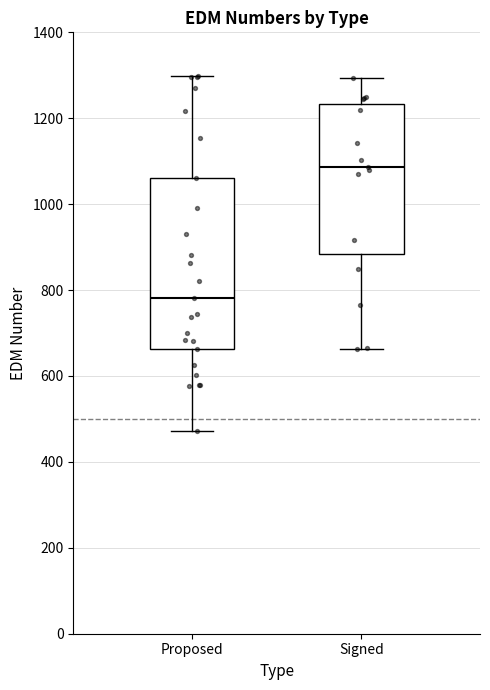

Which box has the lowest median line?

Proposed